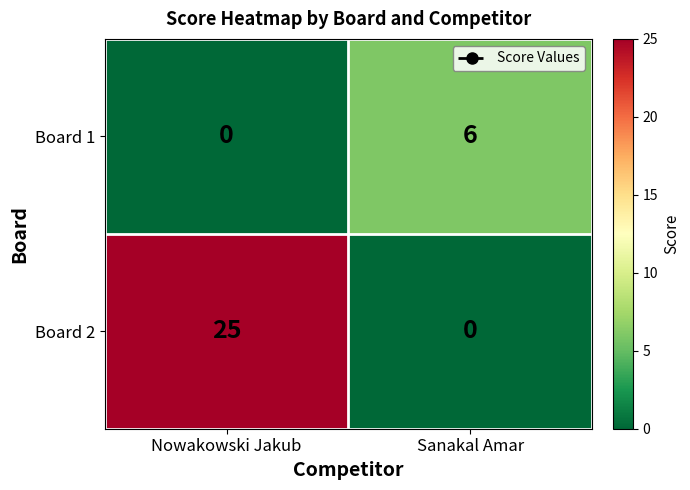

What is the difference between the Board 1 values at Nowakowski Jakub and Sanakal Amar?

6